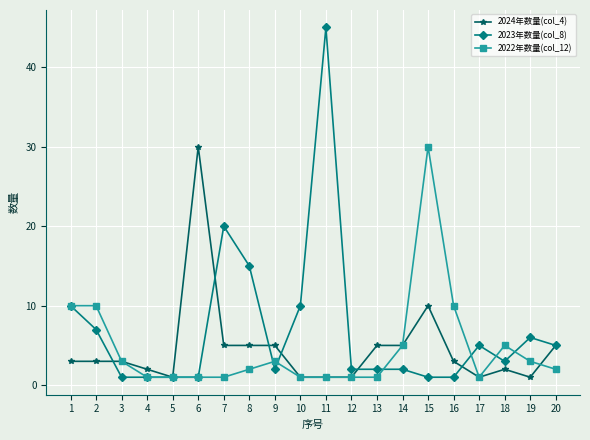

At which category does the chart reach its peak across all series?

11